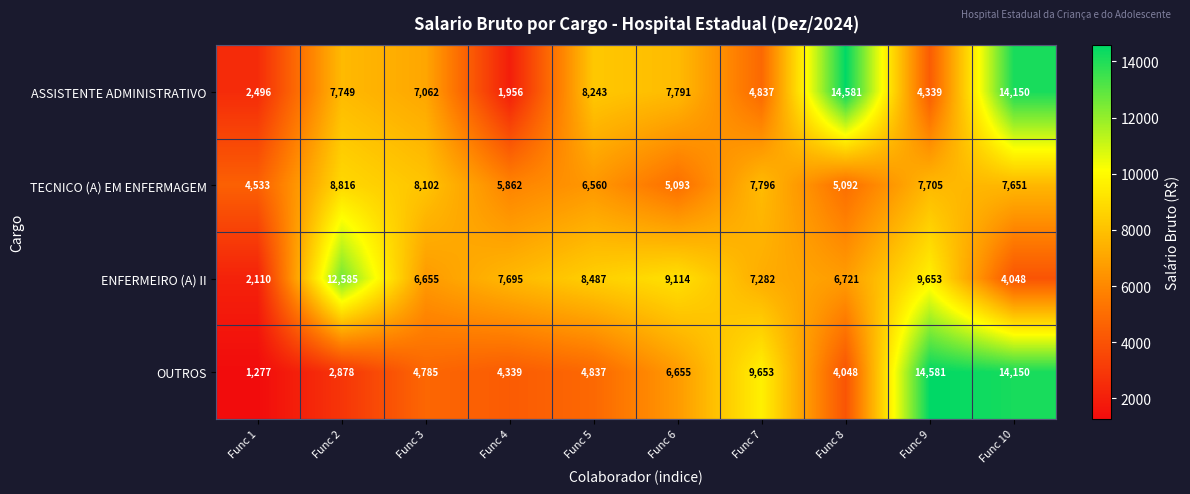

Which series changed the most between Func 2 and Func 10?

OUTROS